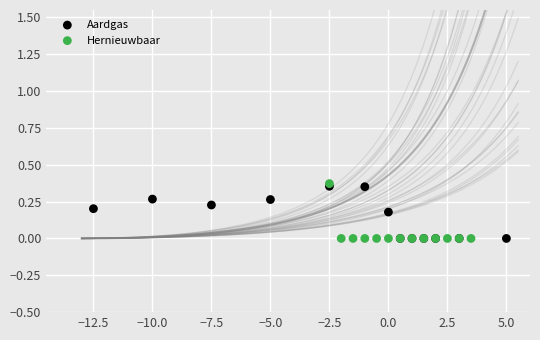

Which series has the largest Y range (max minus min)?

Hernieuwbaar